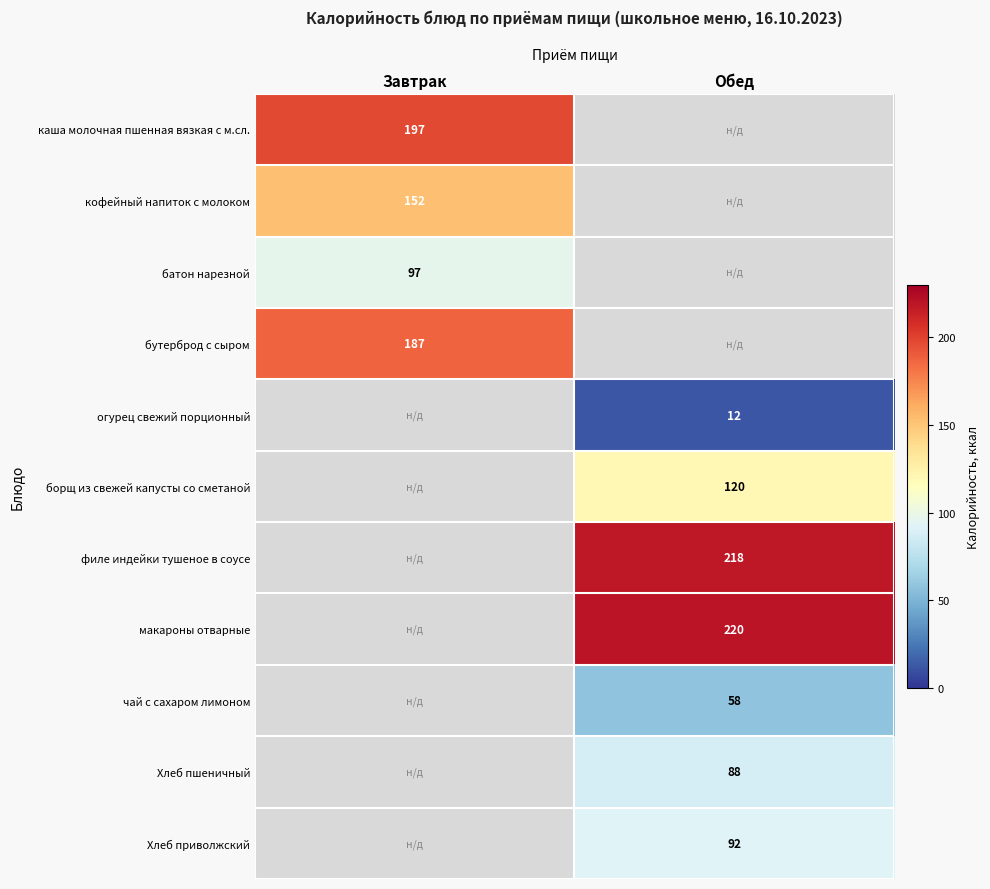

Is the value of Хлеб приволжский at Обед greater than the value of бутерброд с сыром at Завтрак?

No